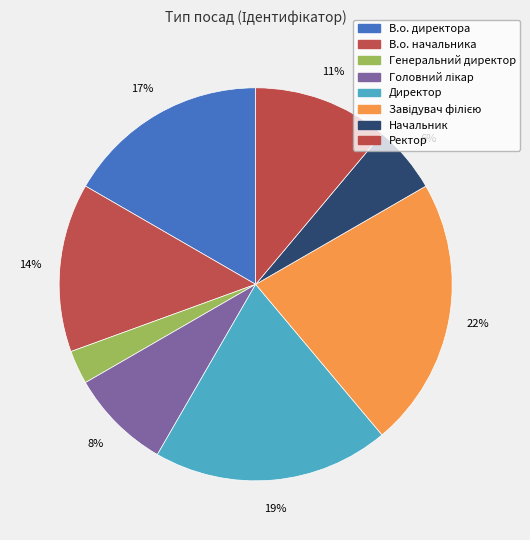

What is the smallest slice in the pie chart?

Генеральний директор